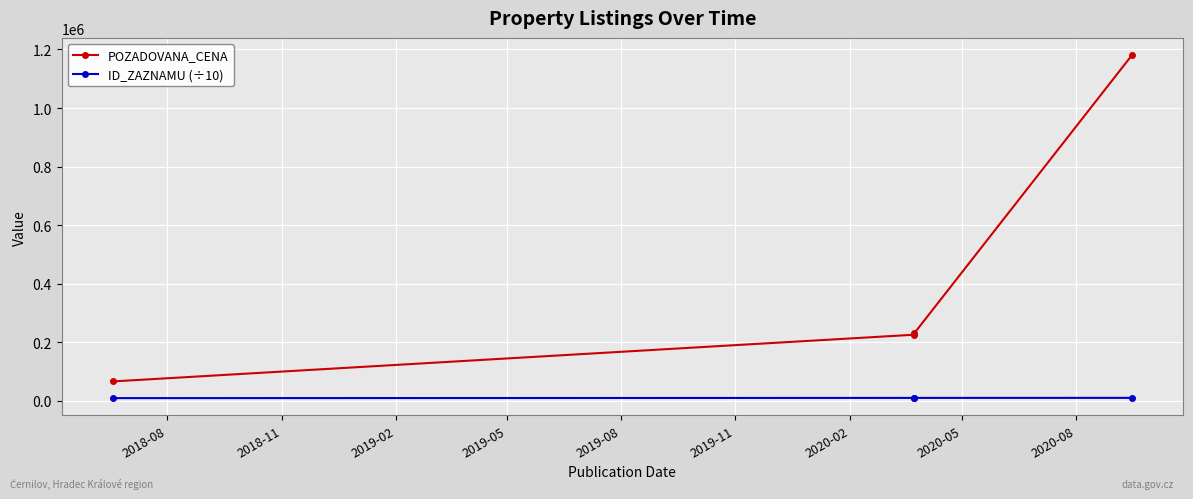

What position from the left is 2018-08?

1